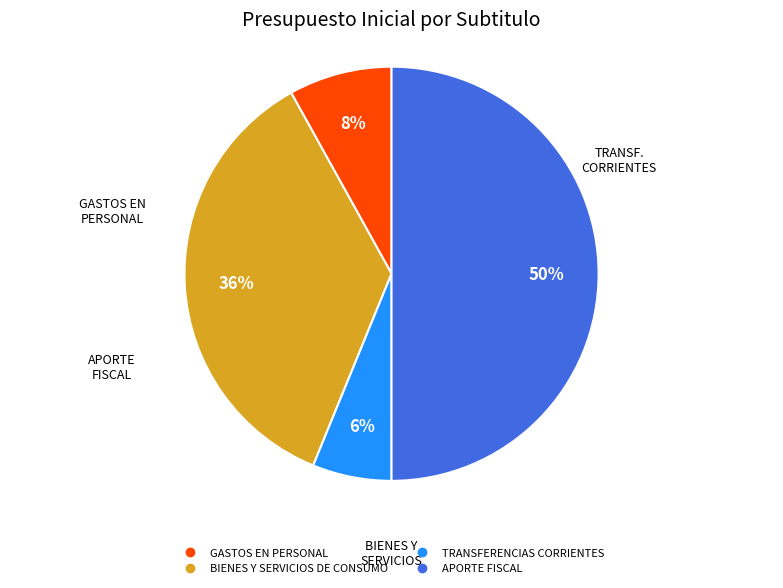

To the nearest percent, what is the difference between the largest and smallest slice percentages?

44%